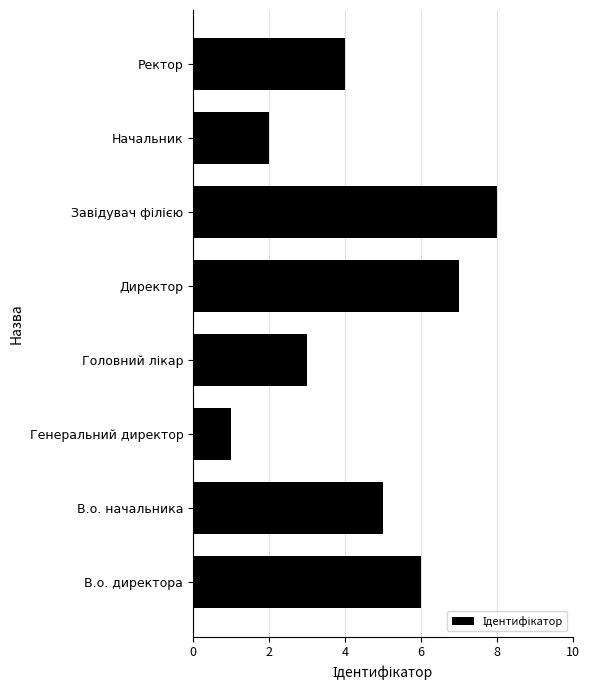

What is the difference between the second highest and second lowest values?

5